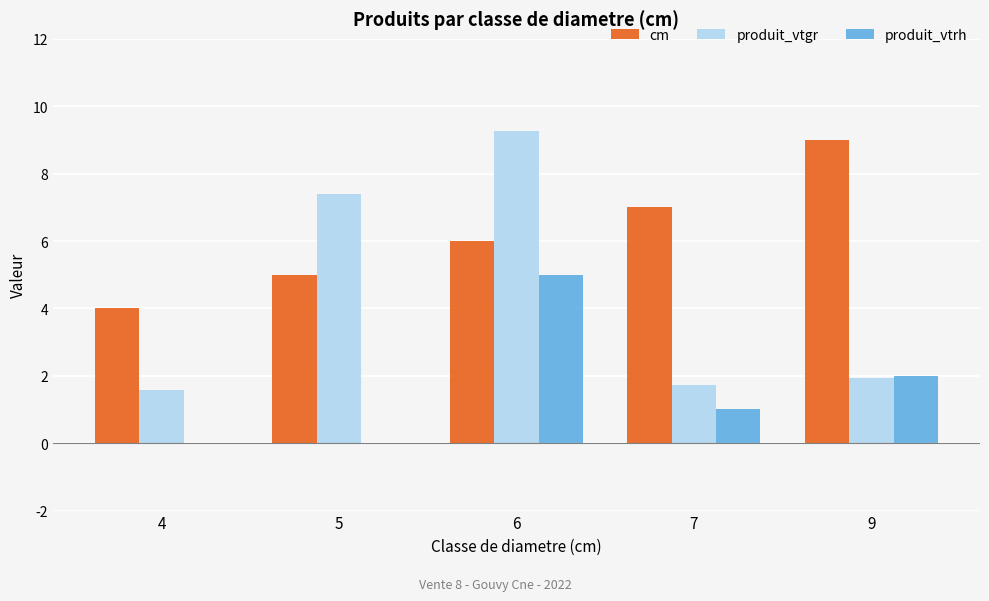

Reading left to right, extract all data points from this chart.

cm: 4=4.0	5=5.0	6=6.0	7=7.0	9=9.0
produit_vtgr: 4=1.6	5=7.4	6=9.3	7=1.7	9=1.9
produit_vtrh: 4=0.0	5=0.0	6=5.0	7=1.0	9=2.0